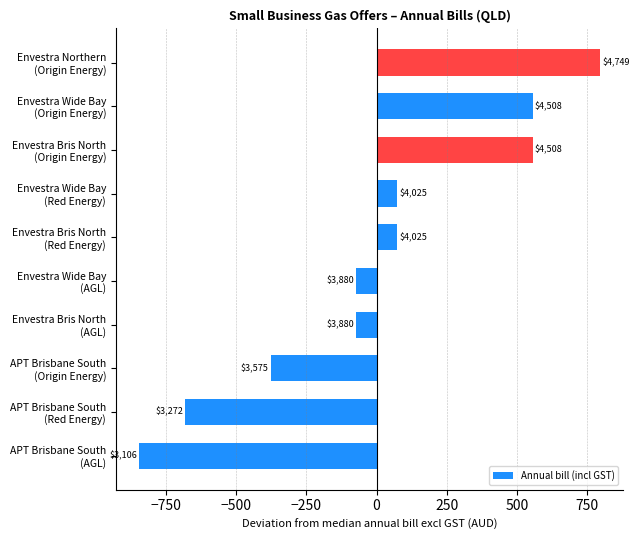

Are the bars horizontal?

Yes